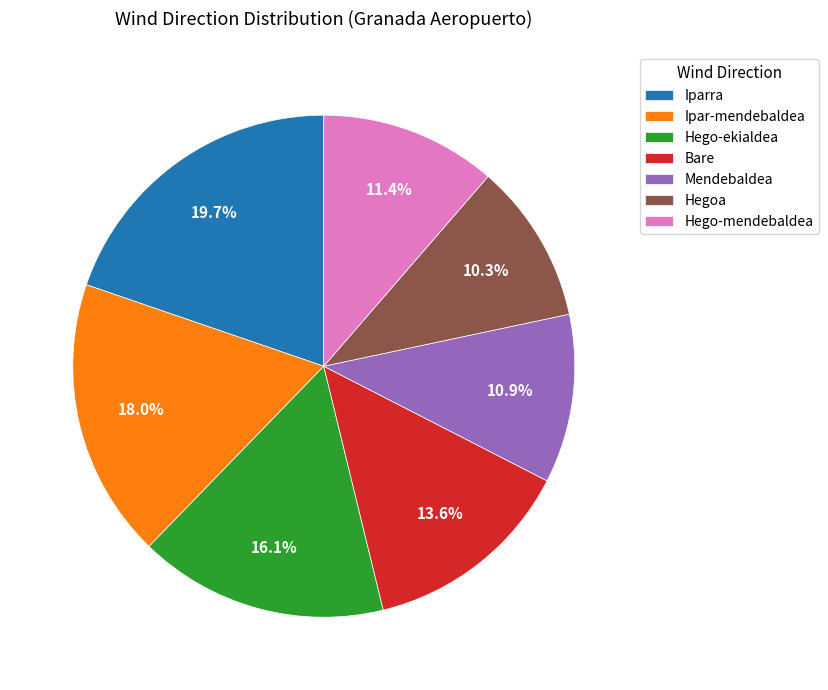

What percentage is the Bare slice, to the nearest percent?

14%